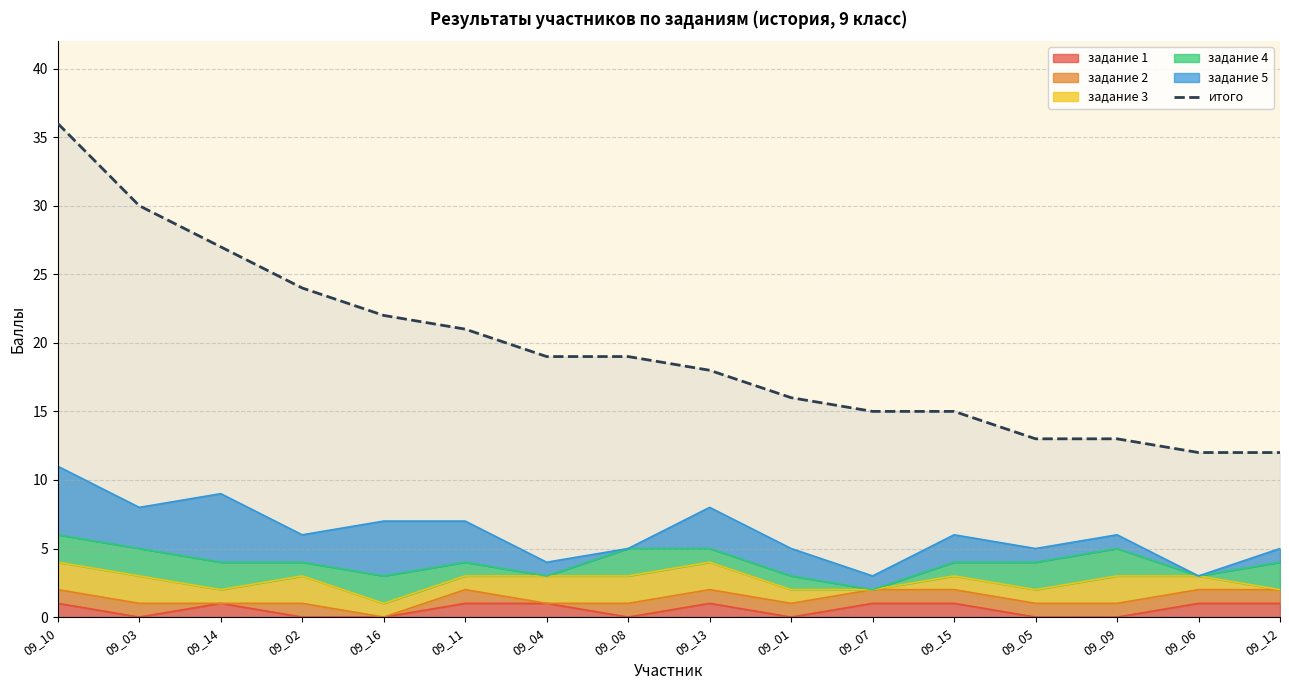

What is the label of the 10th point from the right?

09_04